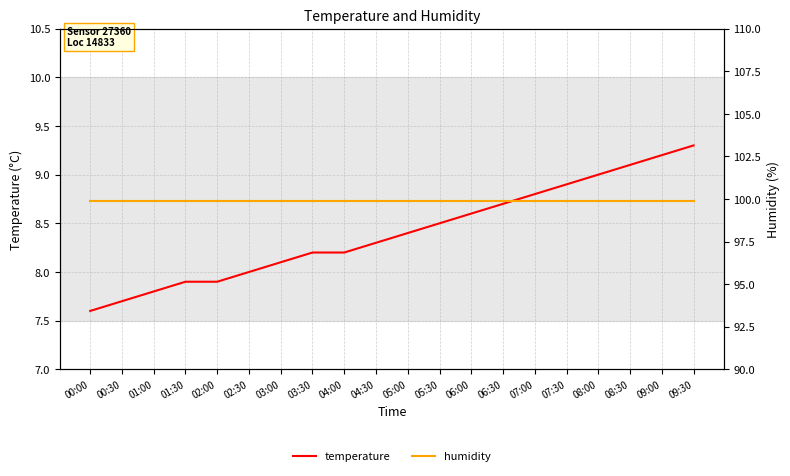

How many lines are shown in the chart?

2